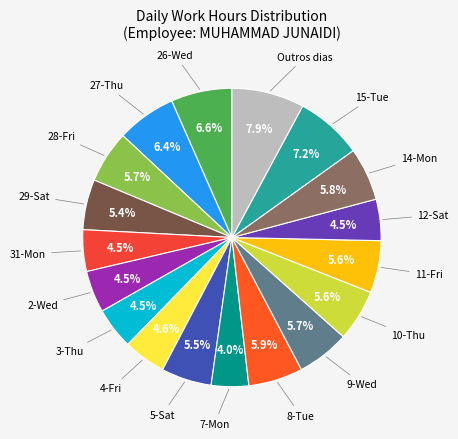

Is the sum of 15-Tue and 28-Fri greater than half?

No